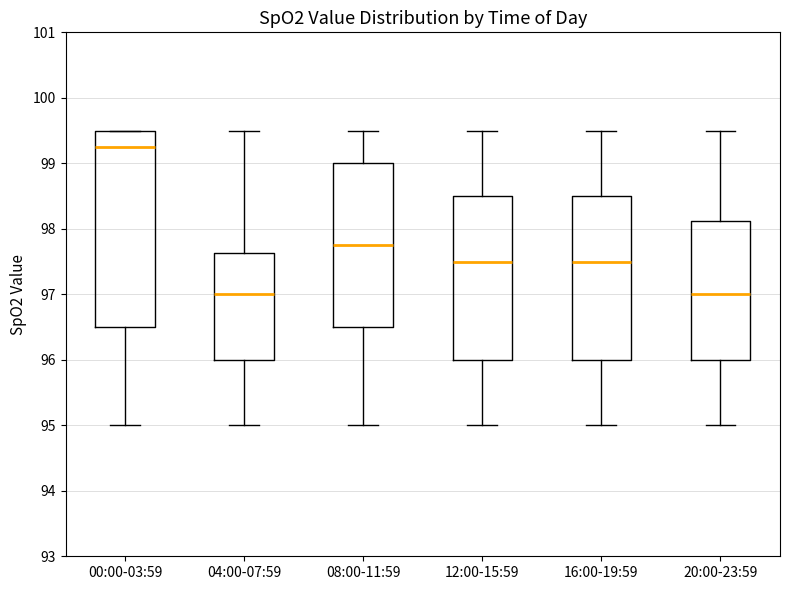

Where is the lower edge of the box for 16:00-19:59 on the y-axis? The values are not printed on the chart, so give them approximately, as read against the axis.

96.0